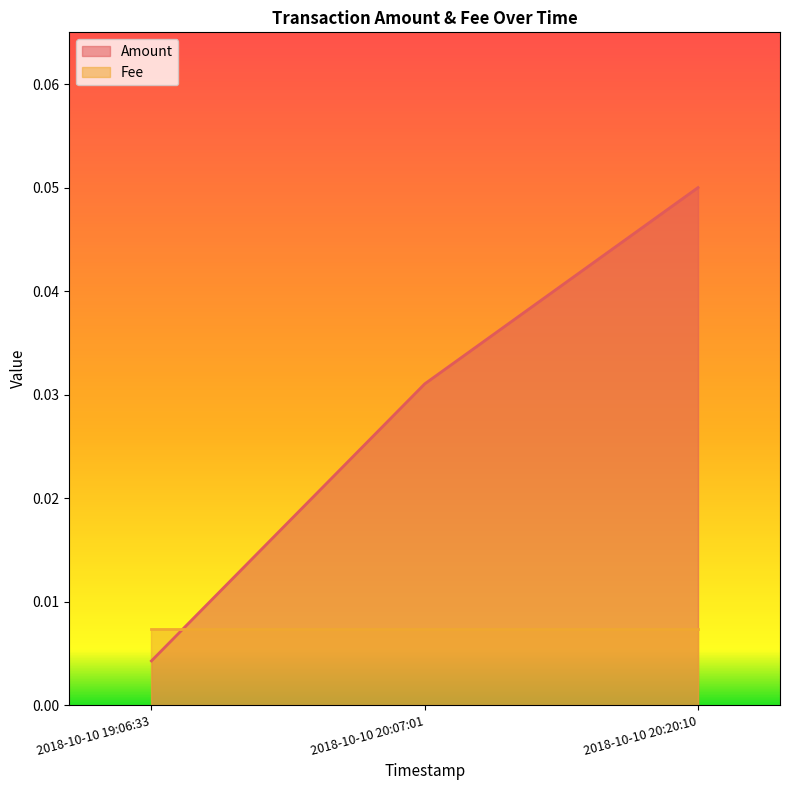

What is the maximum value shown in the chart?

0.1